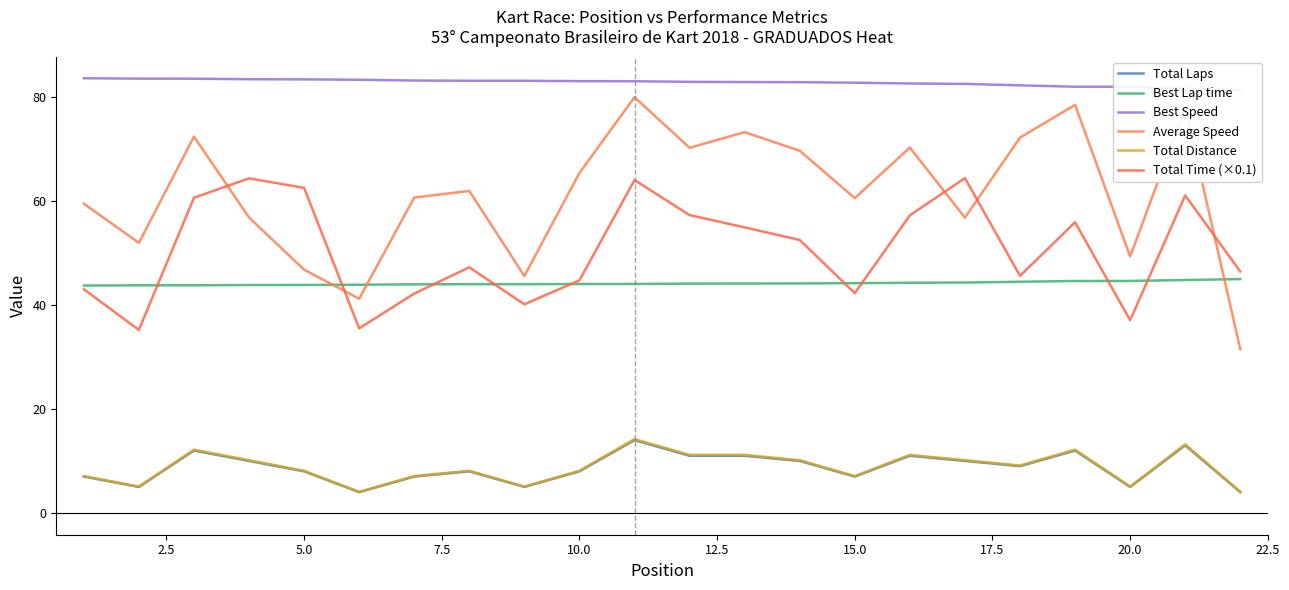

Read the Total Distance value at 15.0.

7.1